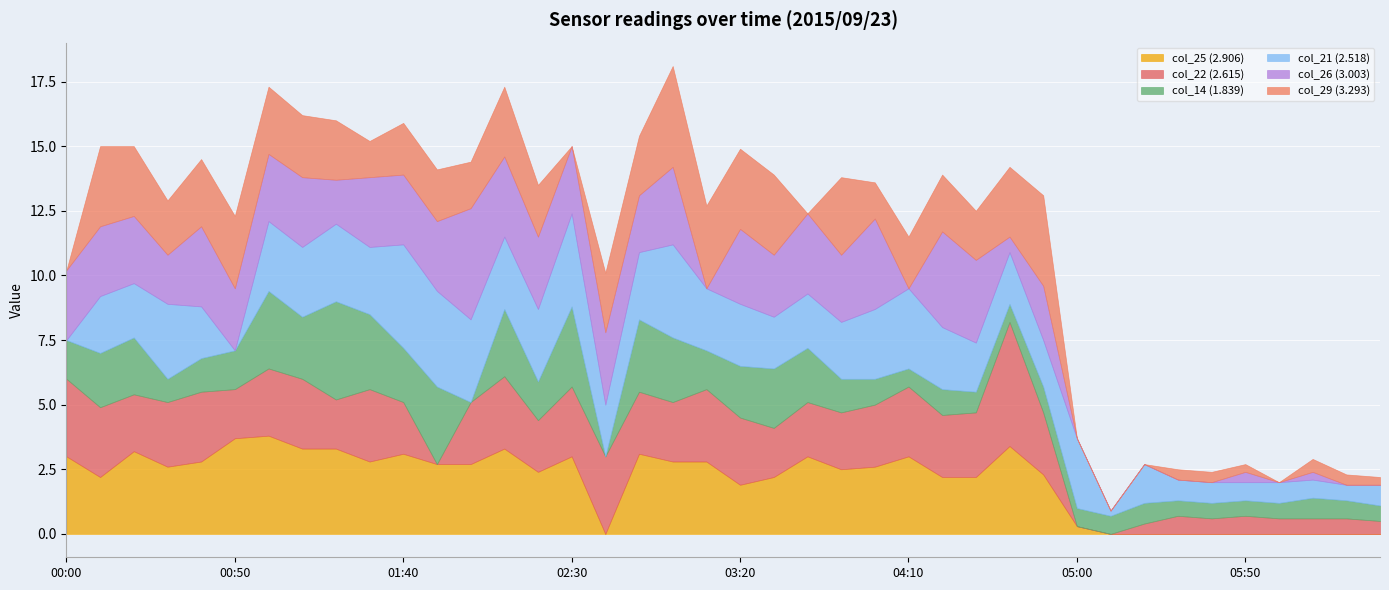

Where does the col_26 (3.003) series first go above 2?

2015/09/23 00:00